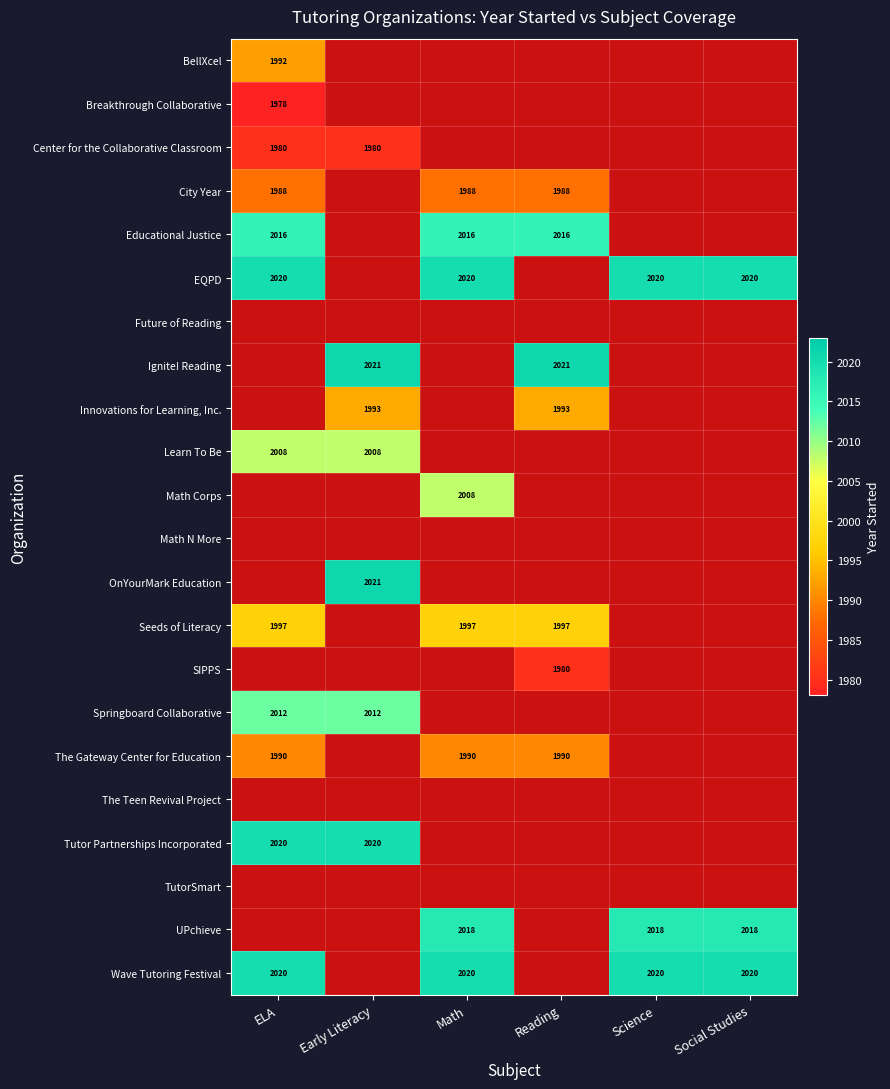

What is the greatest value displayed?

2021.0